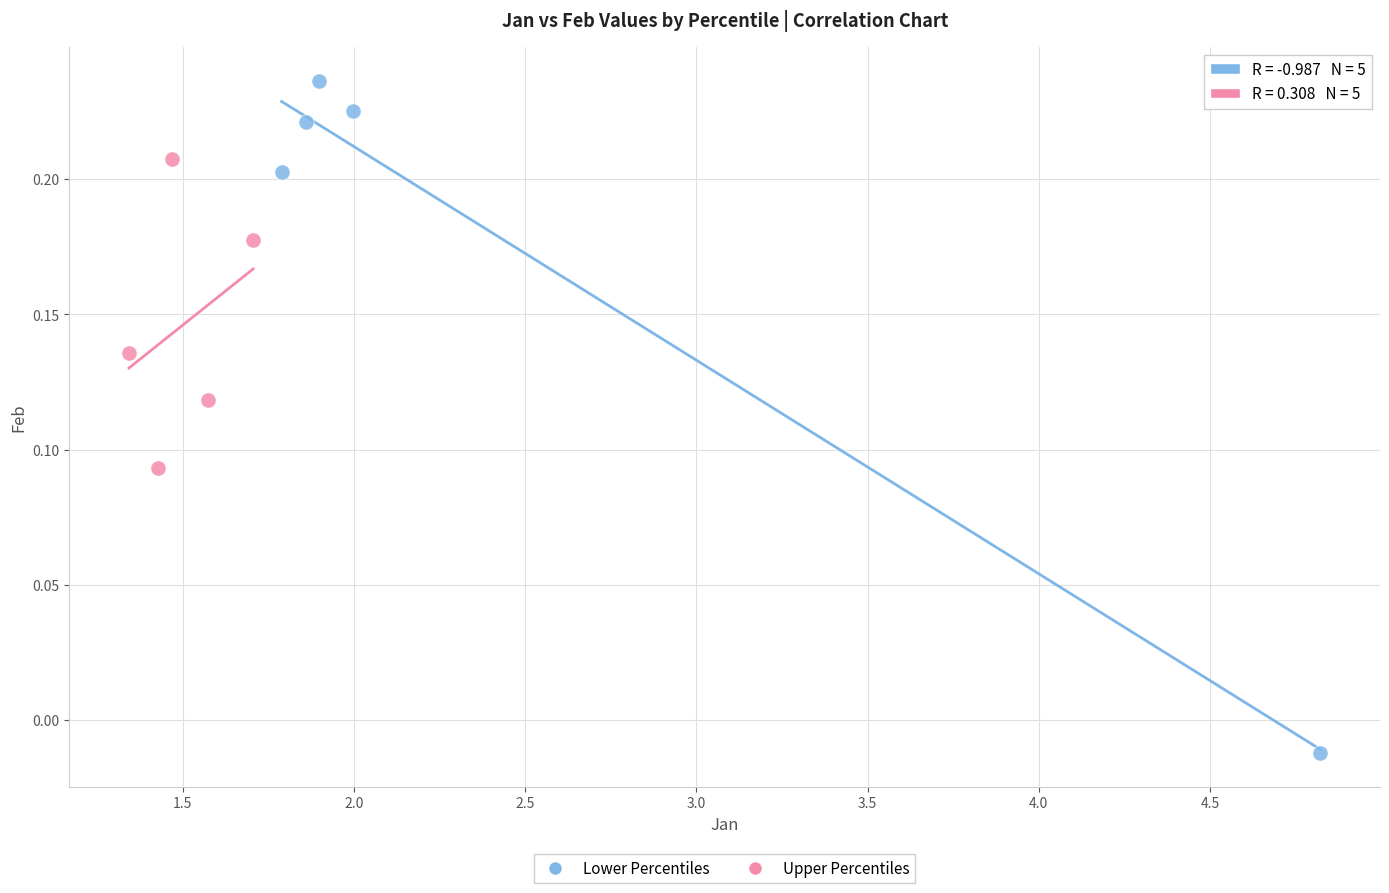

Which series reaches the maximum Y coordinate?

Lower Percentiles